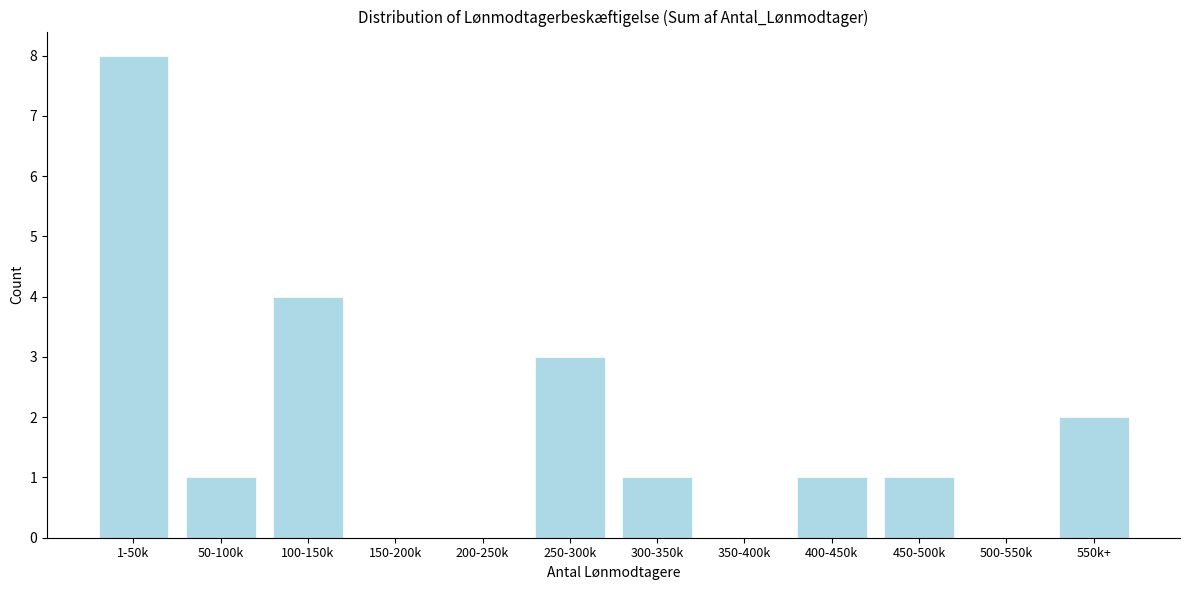

Reading left to right, extract all data points from this chart.

1-50k=8	50-100k=1	100-150k=4	150-200k=0	200-250k=0	250-300k=3	300-350k=1	350-400k=0	400-450k=1	450-500k=1	500-550k=0	550k+=2